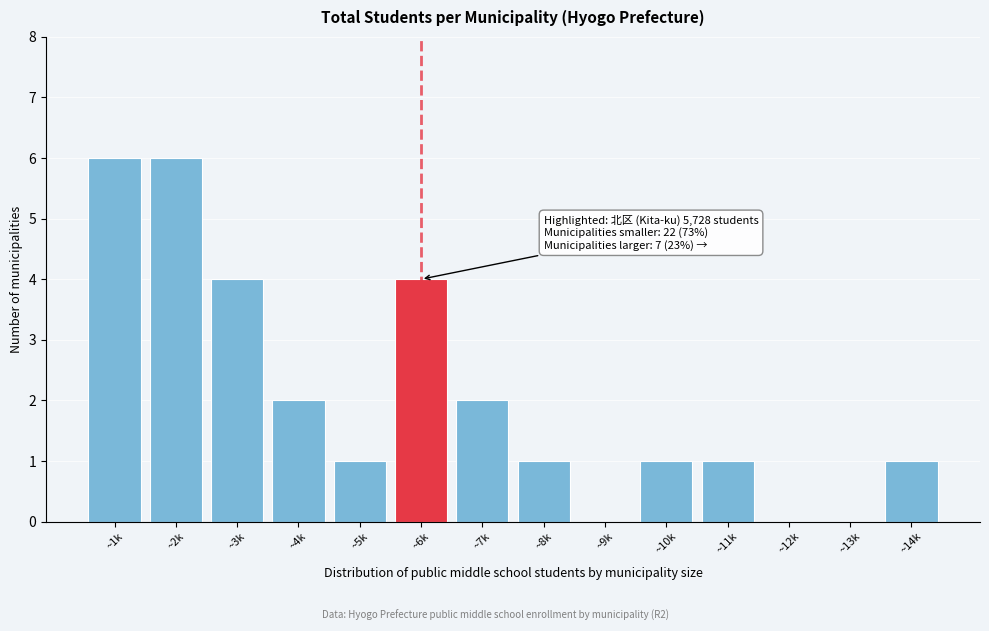

Reading right to left, list all the values displayed in this chart.

~14k=1	~13k=0	~12k=0	~11k=1	~10k=1	~9k=0	~8k=1	~7k=2	~6k=4	~5k=1	~4k=2	~3k=4	~2k=6	~1k=6